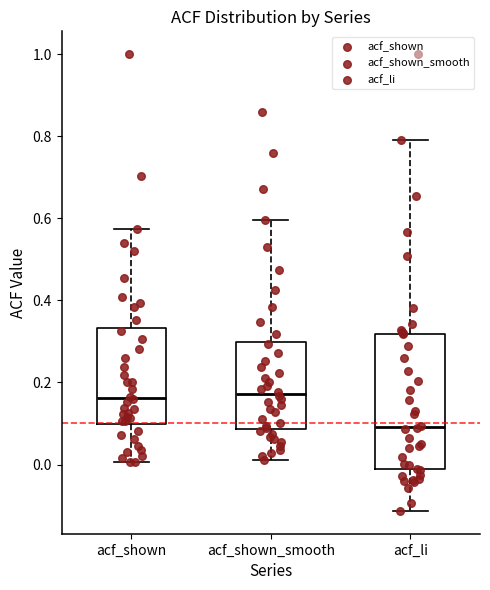

Reading left to right, transcribe this box plot: for each box, give where its median line is, the range the box spans, and where its two whiskers end, as read against the y-axis. The values are not printed on the chart, so give them approximately, as read against the axis.

acf_shown: median 0.16, box 0.10 to 0.34, whiskers 0.00 to 0.58
acf_shown_smooth: median 0.18, box 0.08 to 0.30, whiskers 0.02 to 0.60
acf_li: median 0.10, box -0.02 to 0.32, whiskers -0.12 to 0.80